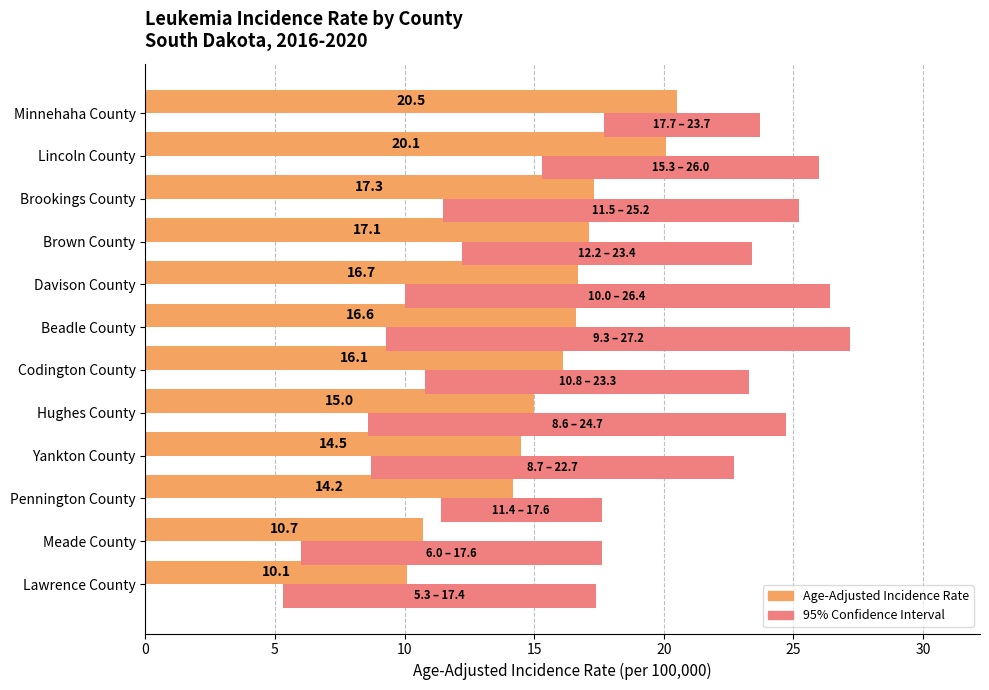

Which series changed the most between Yankton County and Lawrence County?

Age-Adjusted Incidence Rate